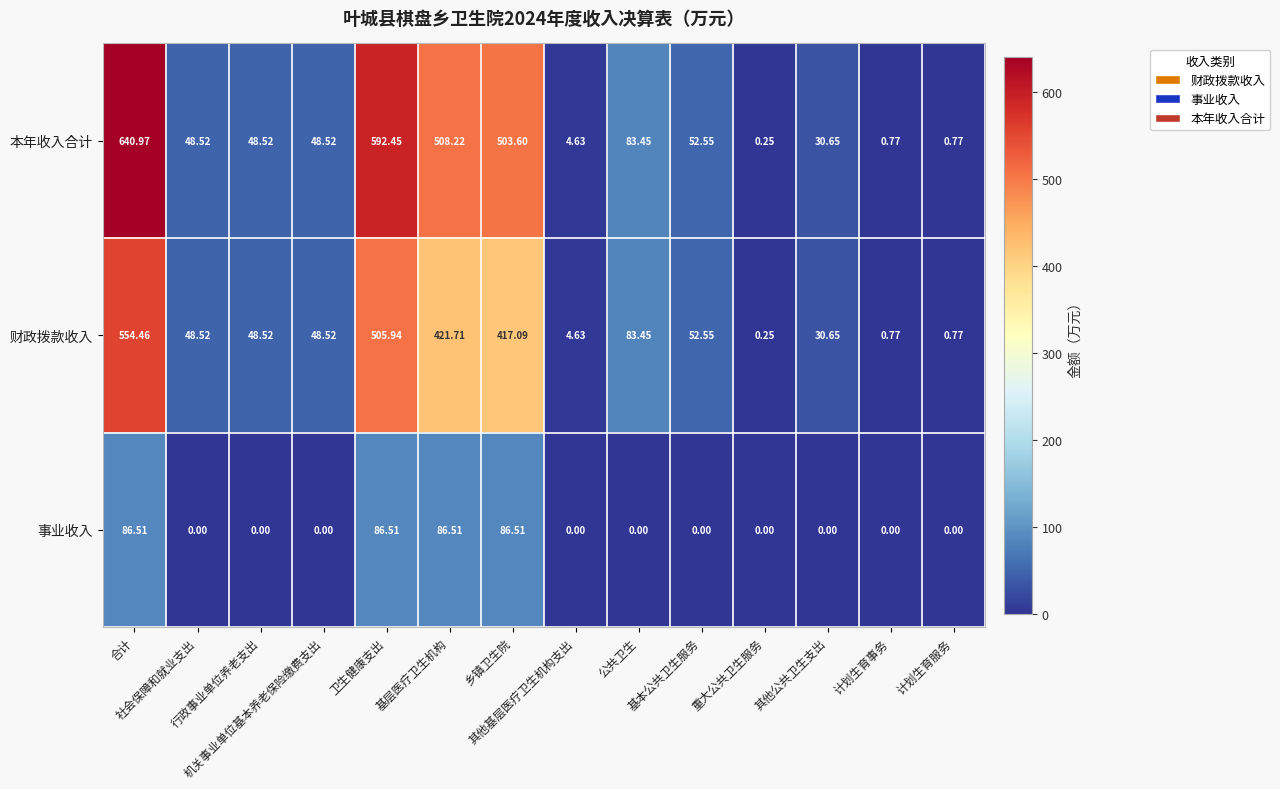

Reading left to right, what are all the values shown in this chart?

本年收入合计: 合计=641.0	社会保障和就业支出=48.5	行政事业单位养老支出=48.5	机关事业单位基本养老保险缴费支出=48.5	卫生健康支出=592.5	基层医疗卫生机构=508.2	乡镇卫生院=503.6	其他基层医疗卫生机构支出=4.6	公共卫生=83.5	基本公共卫生服务=52.5	重大公共卫生服务=0.2	其他公共卫生支出=30.6	计划生育事务=0.8	计划生育服务=0.8
财政拨款收入: 合计=554.5	社会保障和就业支出=48.5	行政事业单位养老支出=48.5	机关事业单位基本养老保险缴费支出=48.5	卫生健康支出=505.9	基层医疗卫生机构=421.7	乡镇卫生院=417.1	其他基层医疗卫生机构支出=4.6	公共卫生=83.5	基本公共卫生服务=52.5	重大公共卫生服务=0.2	其他公共卫生支出=30.6	计划生育事务=0.8	计划生育服务=0.8
事业收入: 合计=86.5	社会保障和就业支出=0.0	行政事业单位养老支出=0.0	机关事业单位基本养老保险缴费支出=0.0	卫生健康支出=86.5	基层医疗卫生机构=86.5	乡镇卫生院=86.5	其他基层医疗卫生机构支出=0.0	公共卫生=0.0	基本公共卫生服务=0.0	重大公共卫生服务=0.0	其他公共卫生支出=0.0	计划生育事务=0.0	计划生育服务=0.0